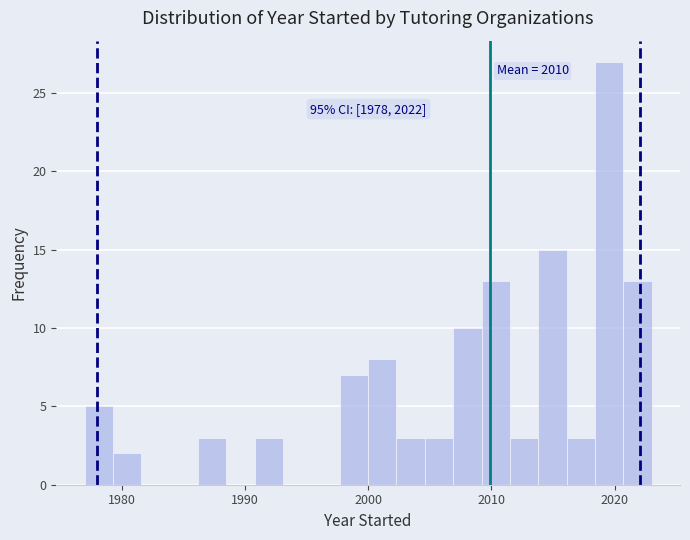

Read against the x-axis, roughly where is the centre of the tallest bar?

2020